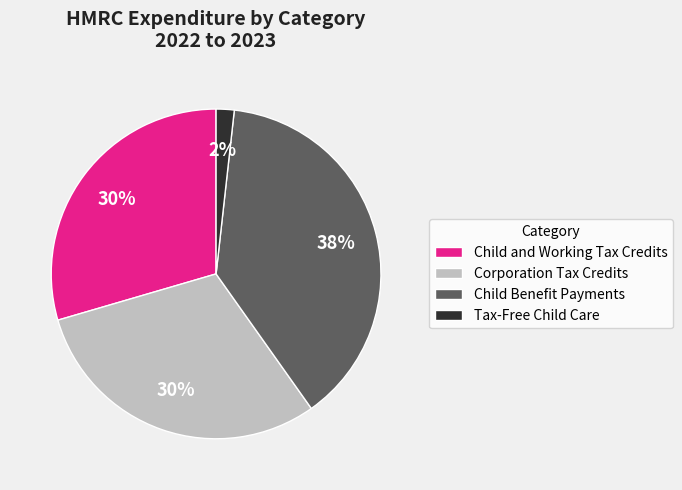

The Corporation Tax Credits slice represents 25% of the pie. True or false?

False